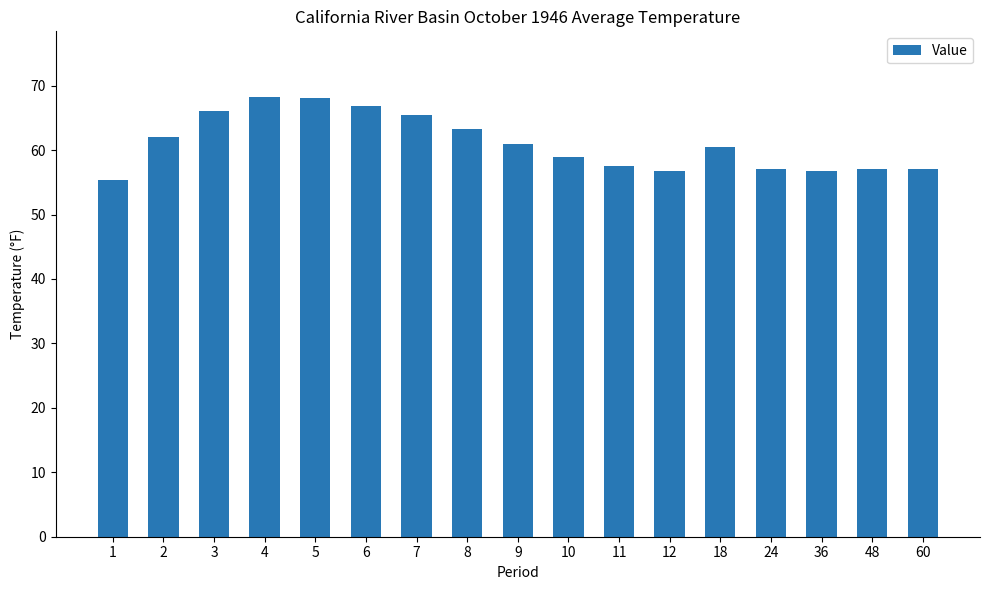

What is the difference between the maximum and minimum values?

12.9